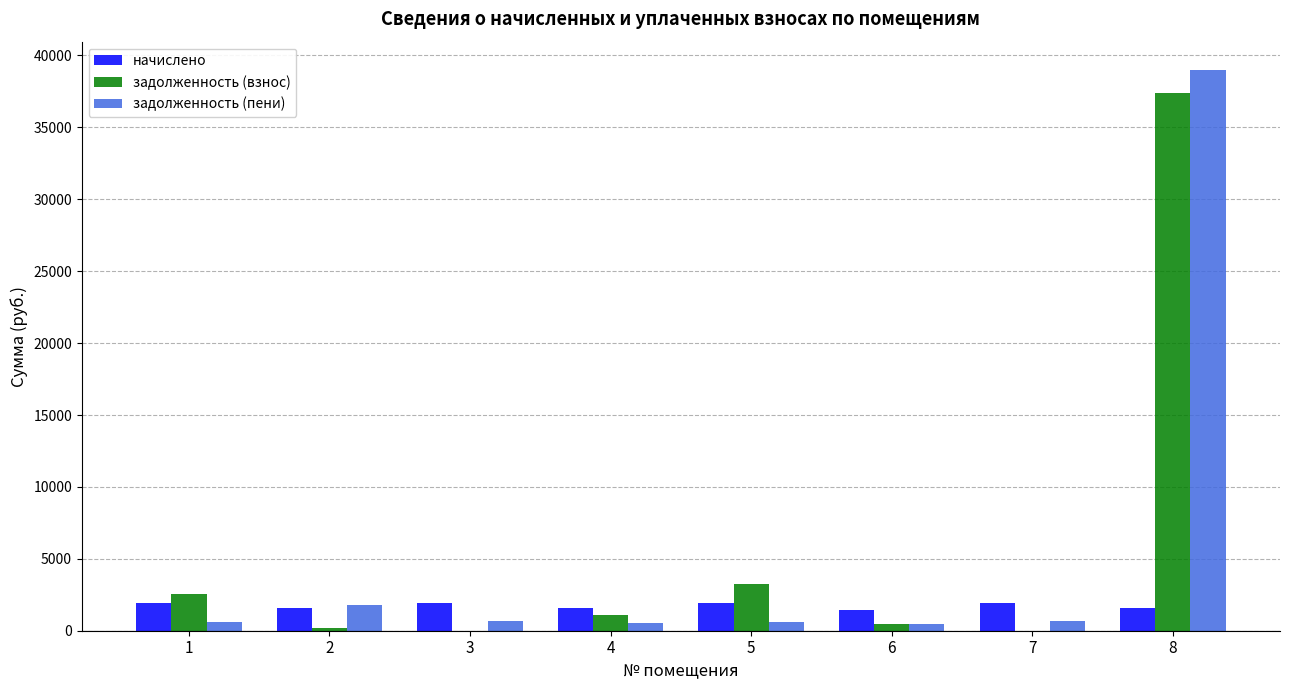

What is the sum of all задолженность (взнос) values?

44944.9